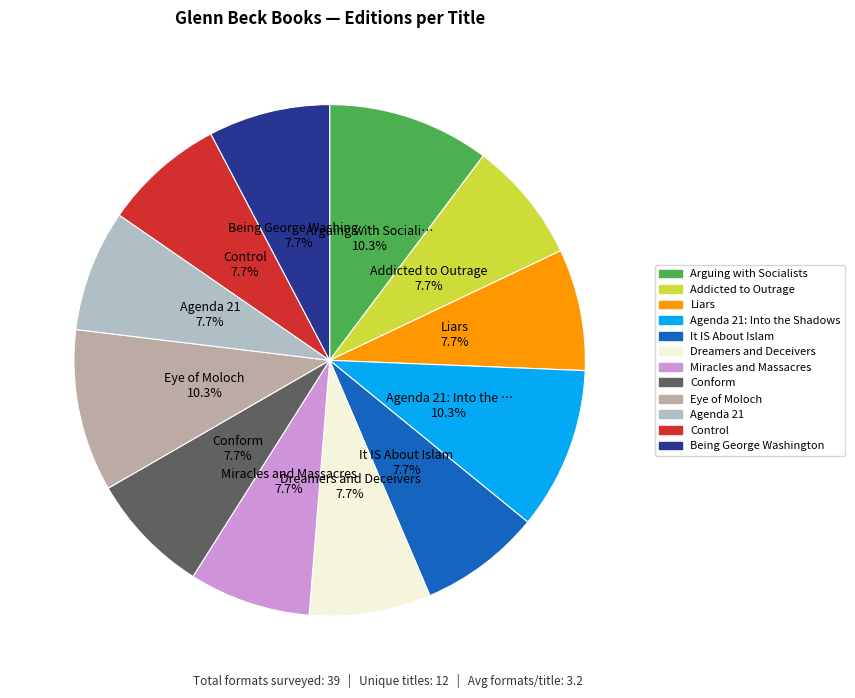

Does any single category account for the majority?

No